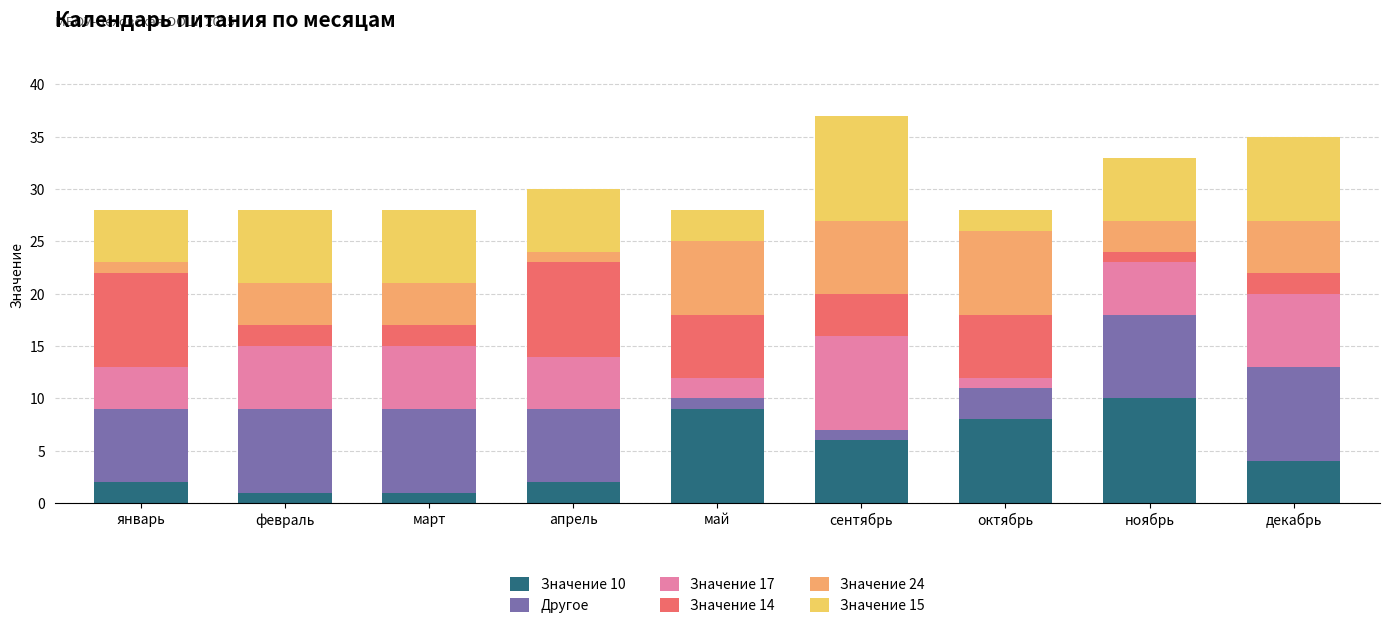

What is the total value across all series at октябрь?

28